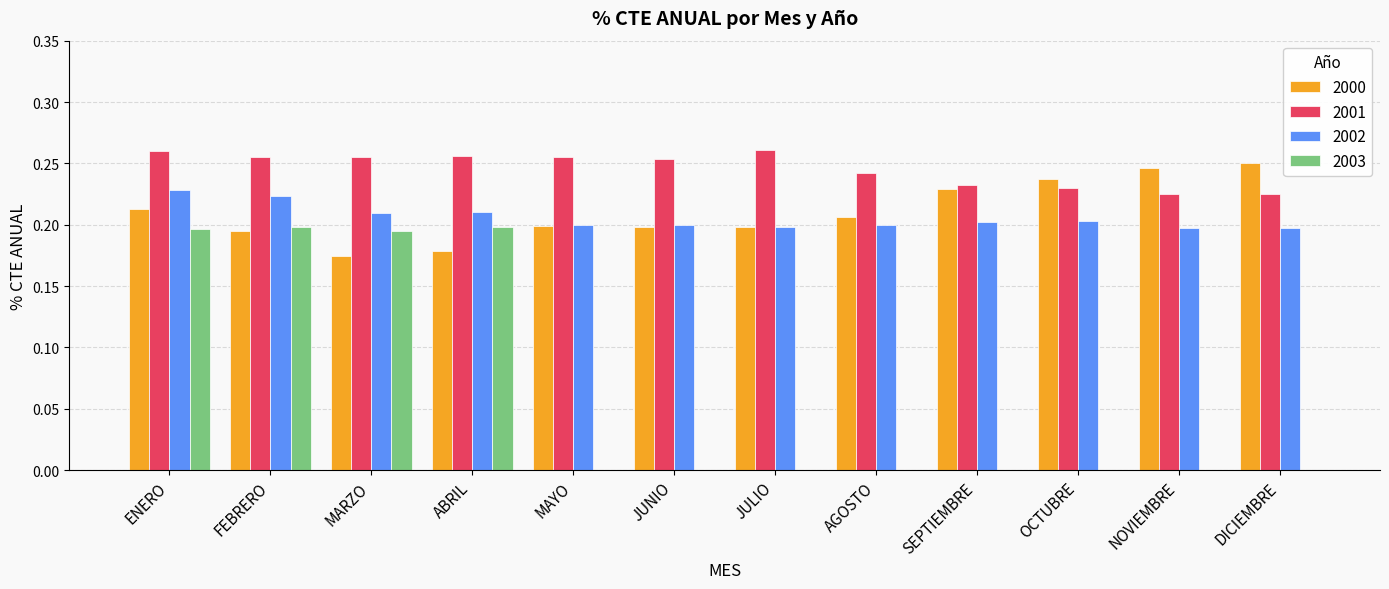

What is the sum of the 2002 values at SEPTIEMBRE and ABRIL?

0.4